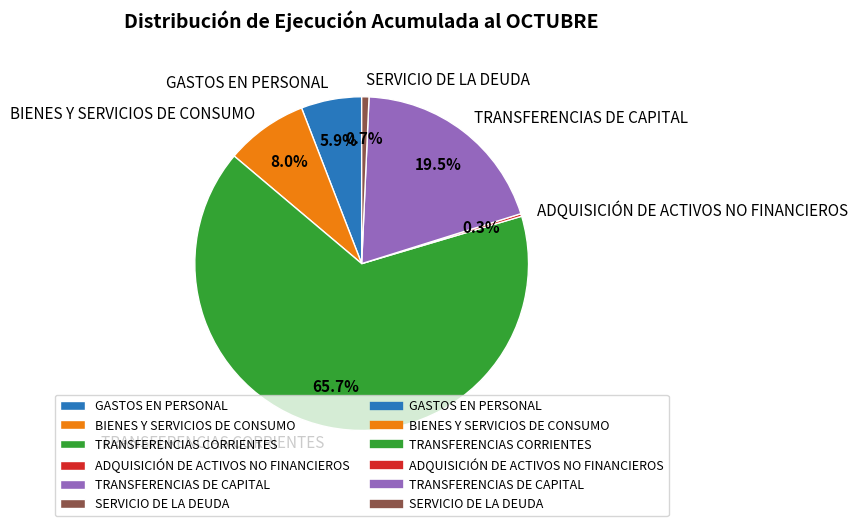

Does GASTOS EN PERSONAL account for over 50% of the chart?

No